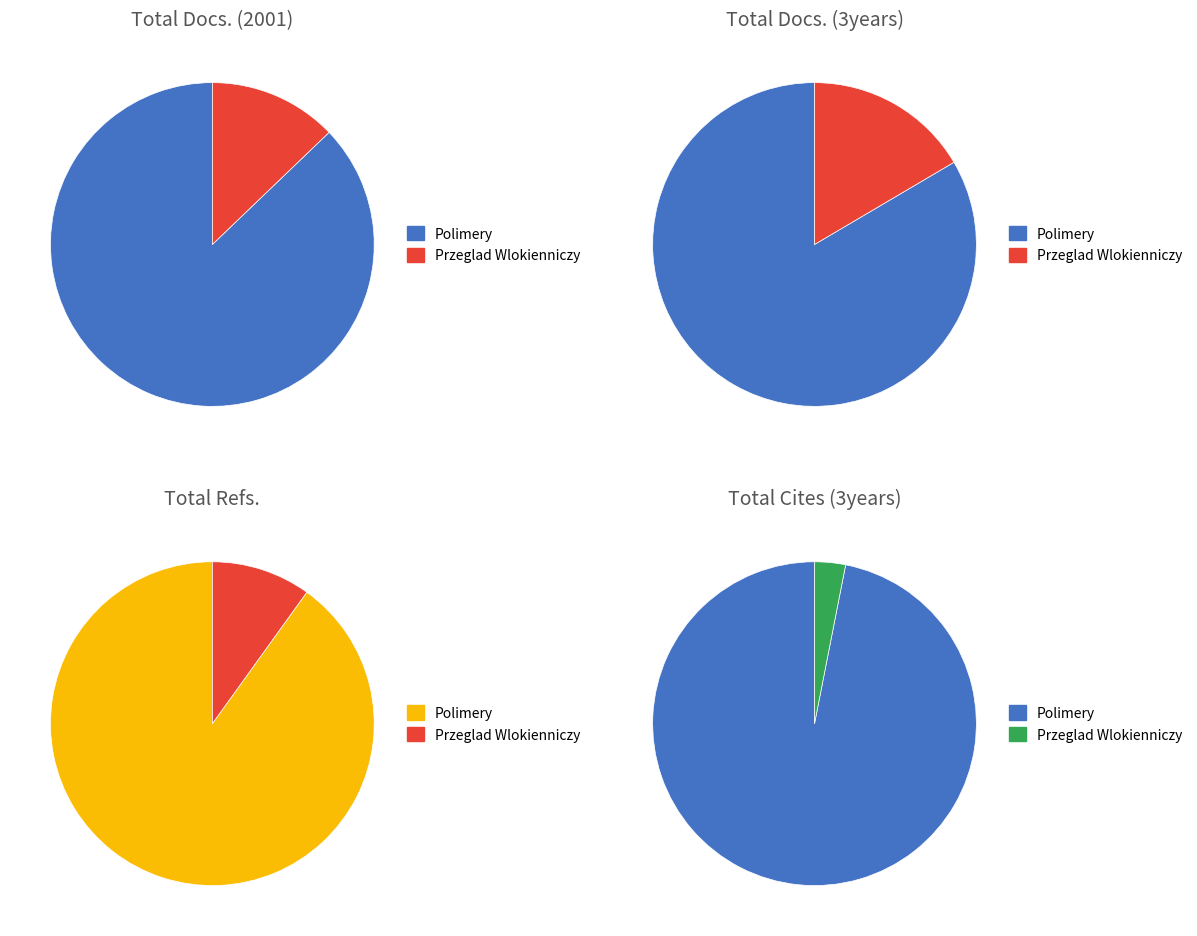

What portion of the pie excludes Polimery?

12.8%